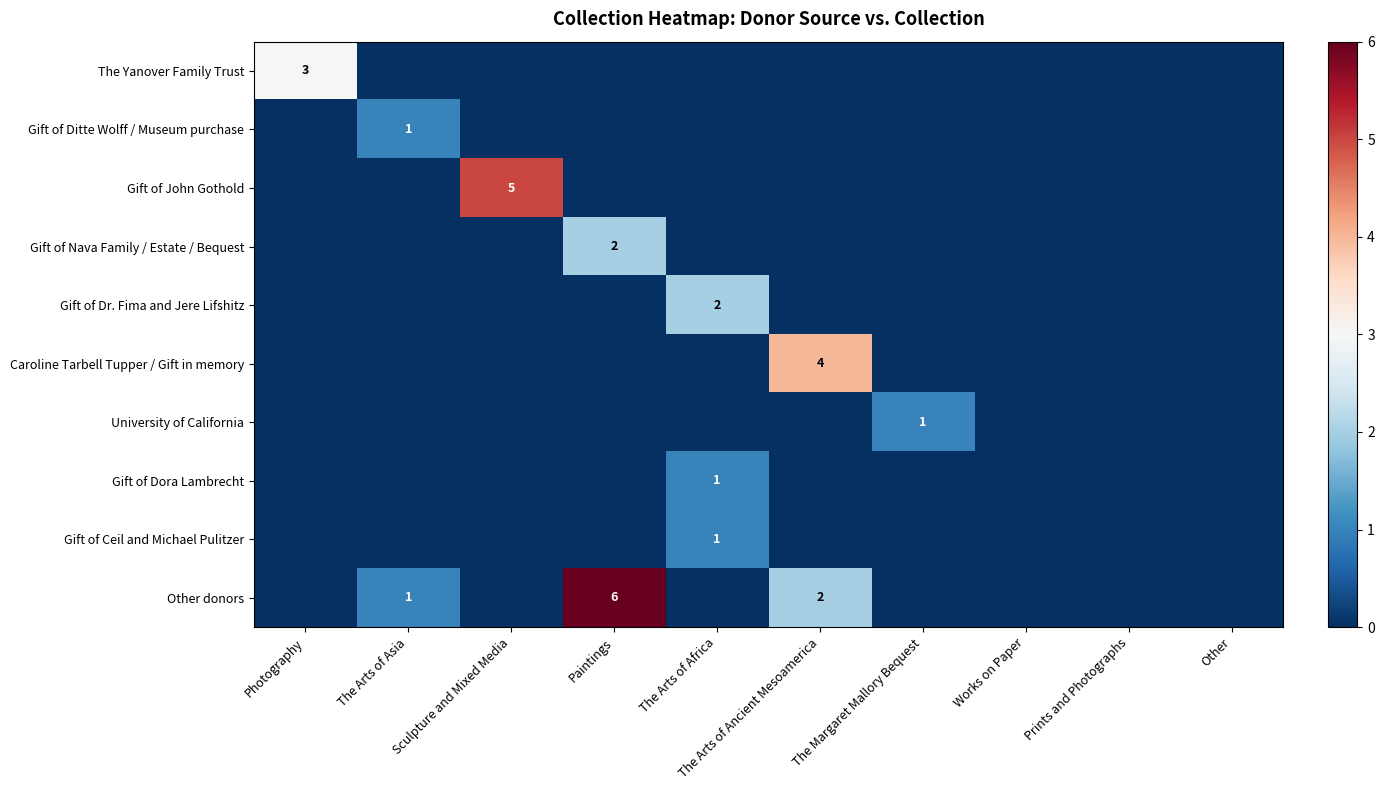

List the labels in order of Gift of Dr. Fima and Jere Lifshitz value, largest first.

The Arts of Africa, Photography, The Arts of Asia, Sculpture and Mixed Media, Paintings, The Arts of Ancient Mesoamerica, The Margaret Mallory Bequest, Works on Paper, Prints and Photographs, Other